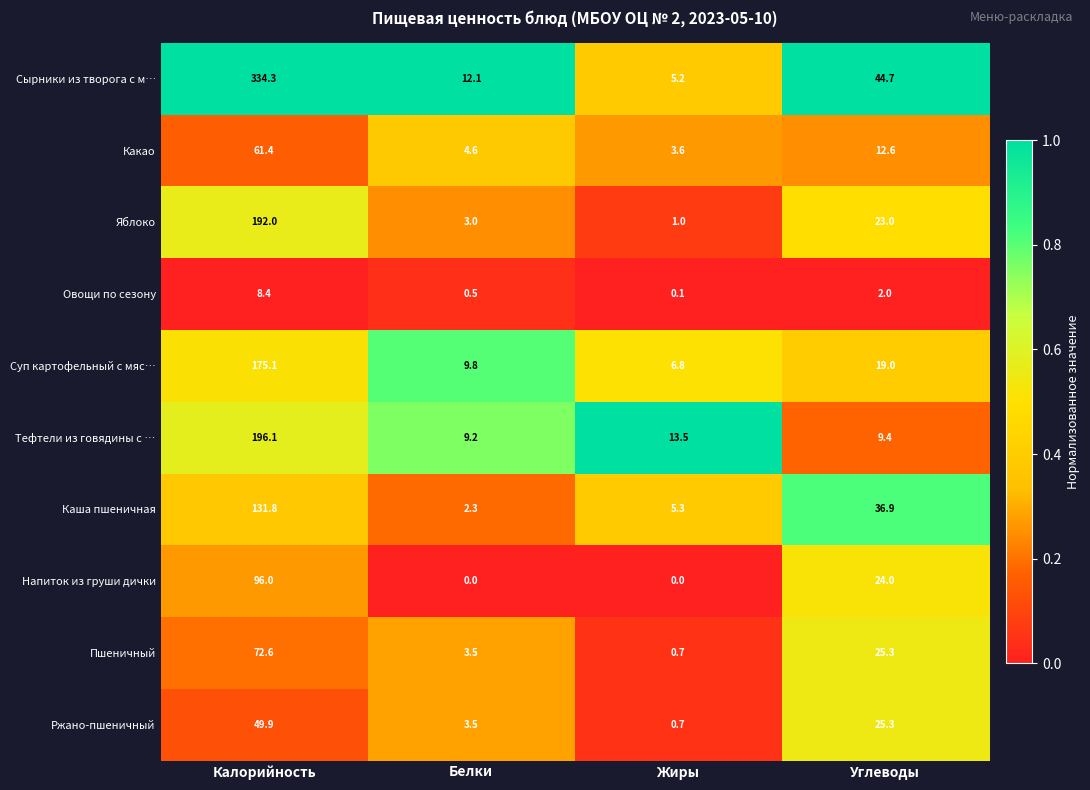

Which series has the largest total across all categories?

Сырники из творога с м…